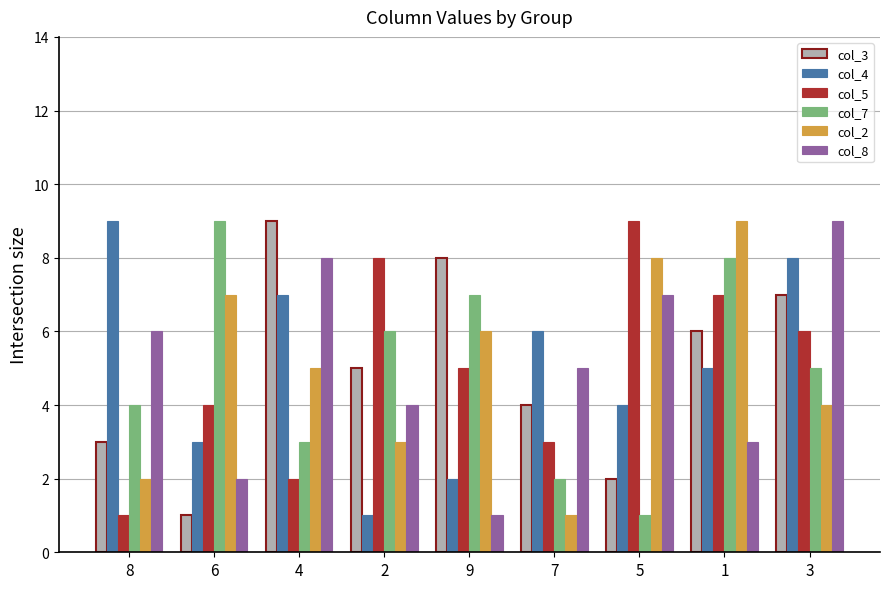

Rank the series at 5 from highest to lowest value.

col_5, col_2, col_8, col_4, col_3, col_7